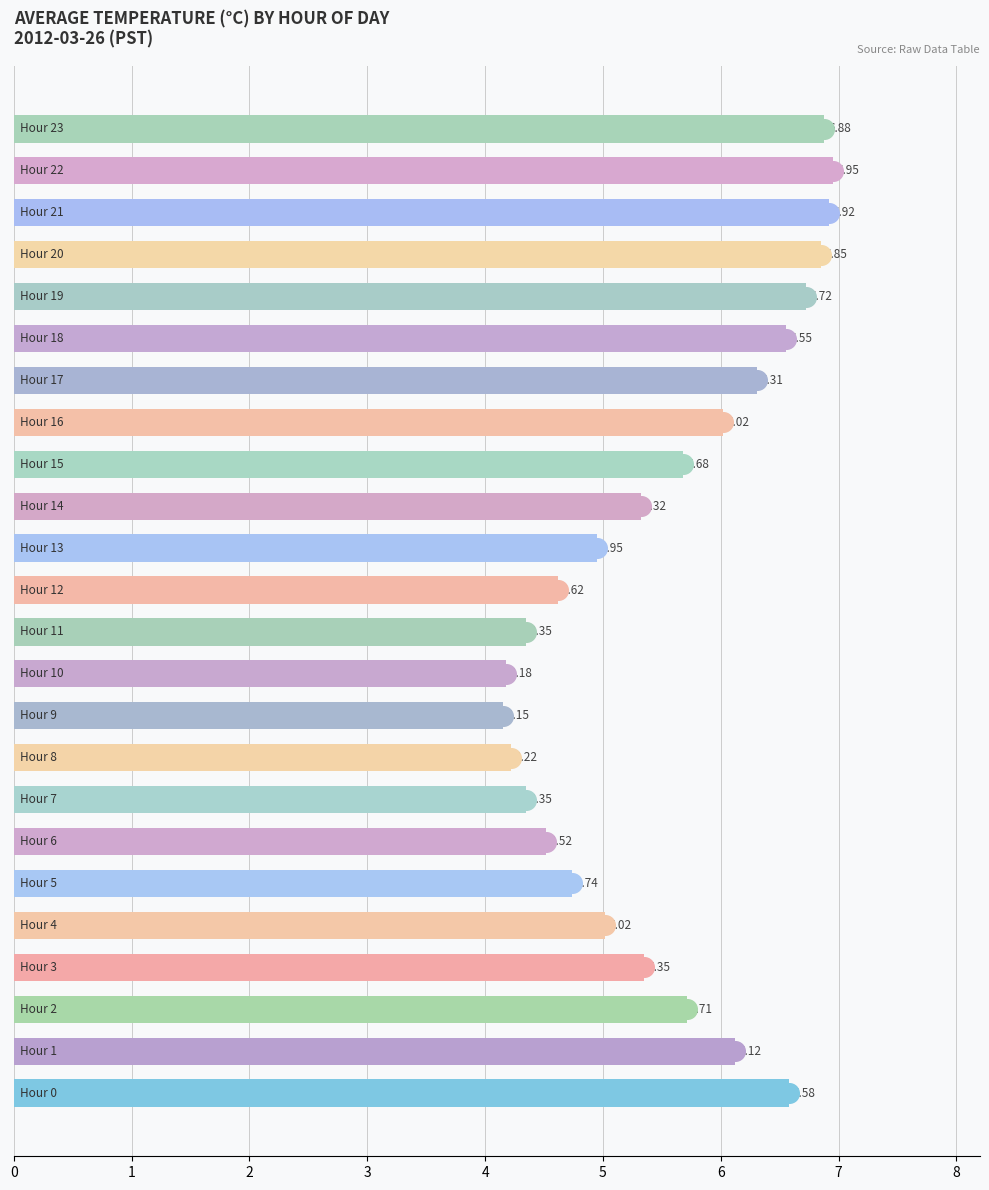

Which has a higher value, 17 or 16?

17